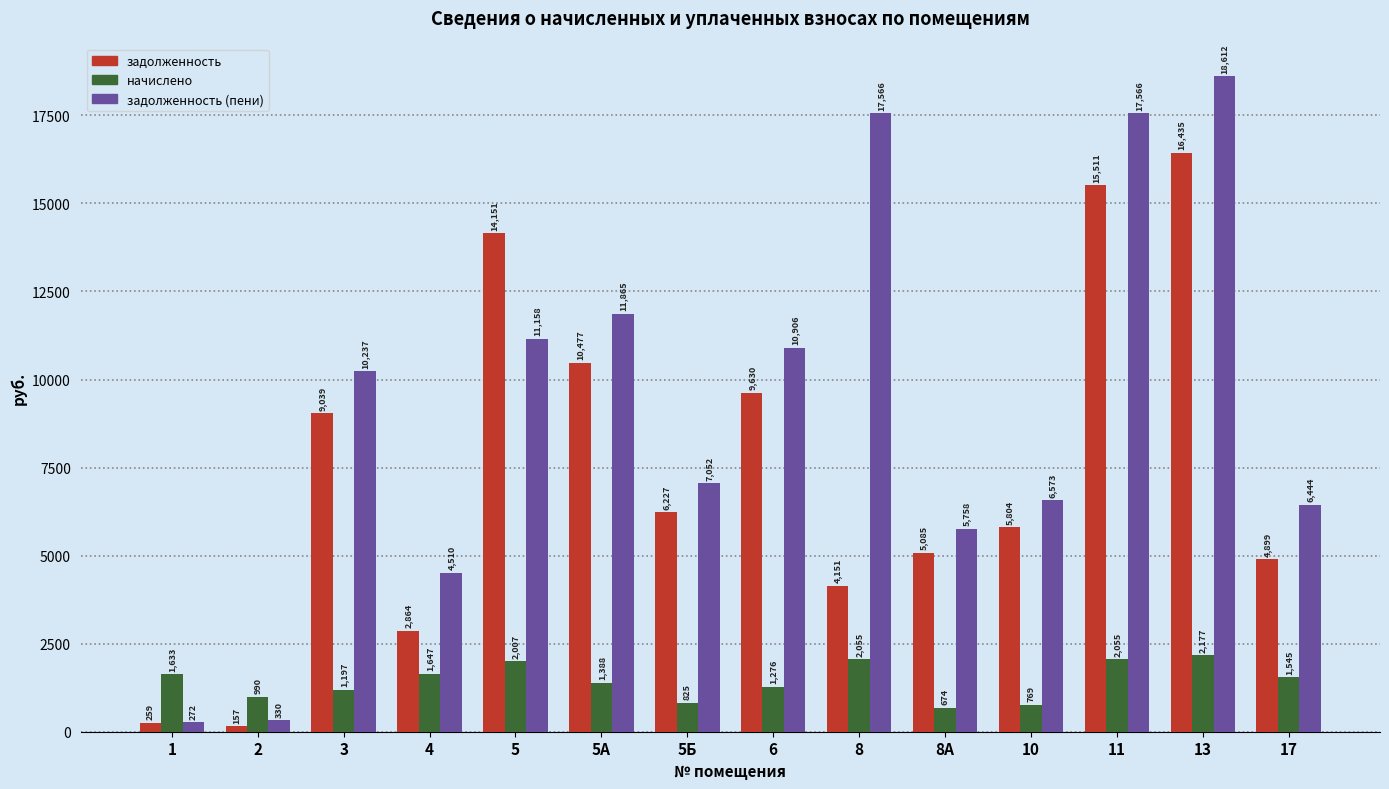

What is the minimum value shown in the chart?

157.1